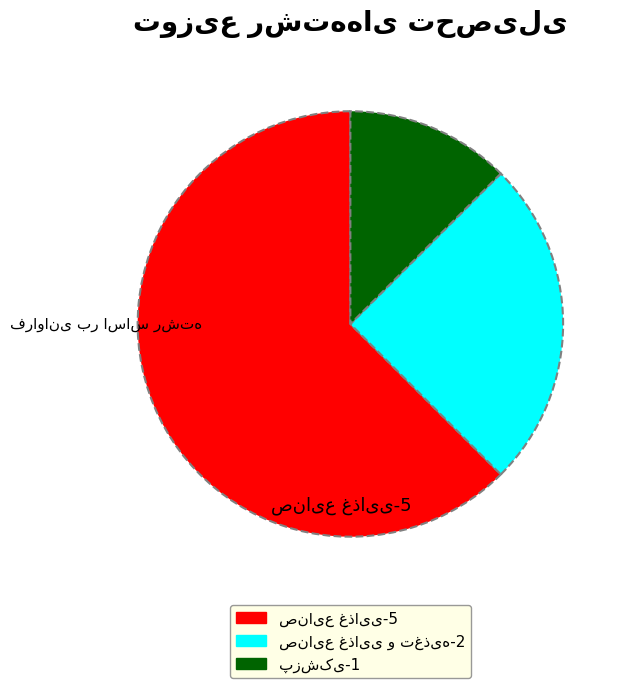

What is the majority slice?

صنایع غذایی